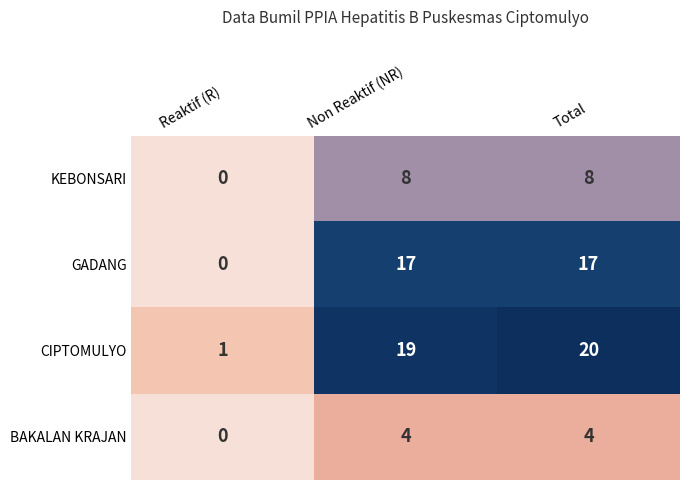

The KEBONSARI series shows 14 at Non Reaktif (NR). True or false?

False